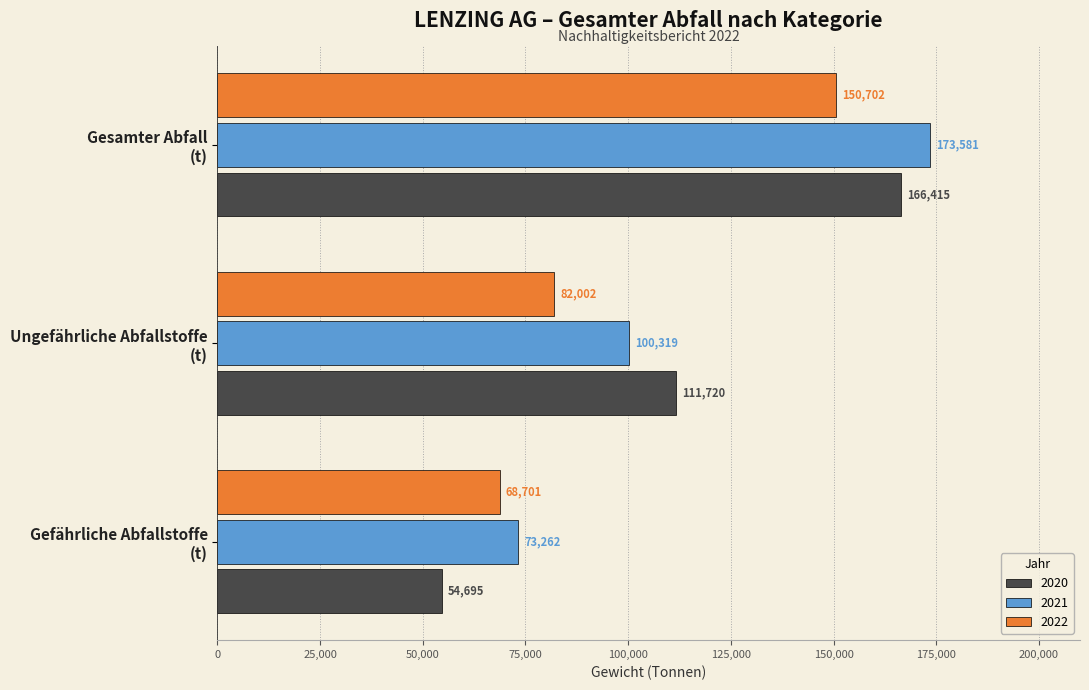

Rank the categories by 2022 value from highest to lowest.

Gesamter Abfall
(t), Ungefährliche Abfallstoffe
(t), Gefährliche Abfallstoffe
(t)